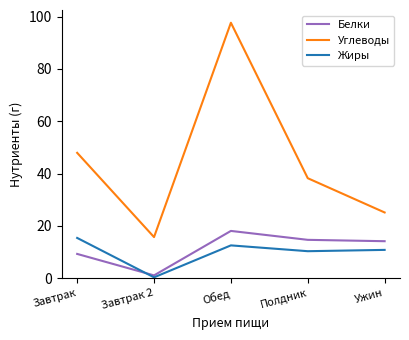

Is this an area chart (filled region under the line)?

No